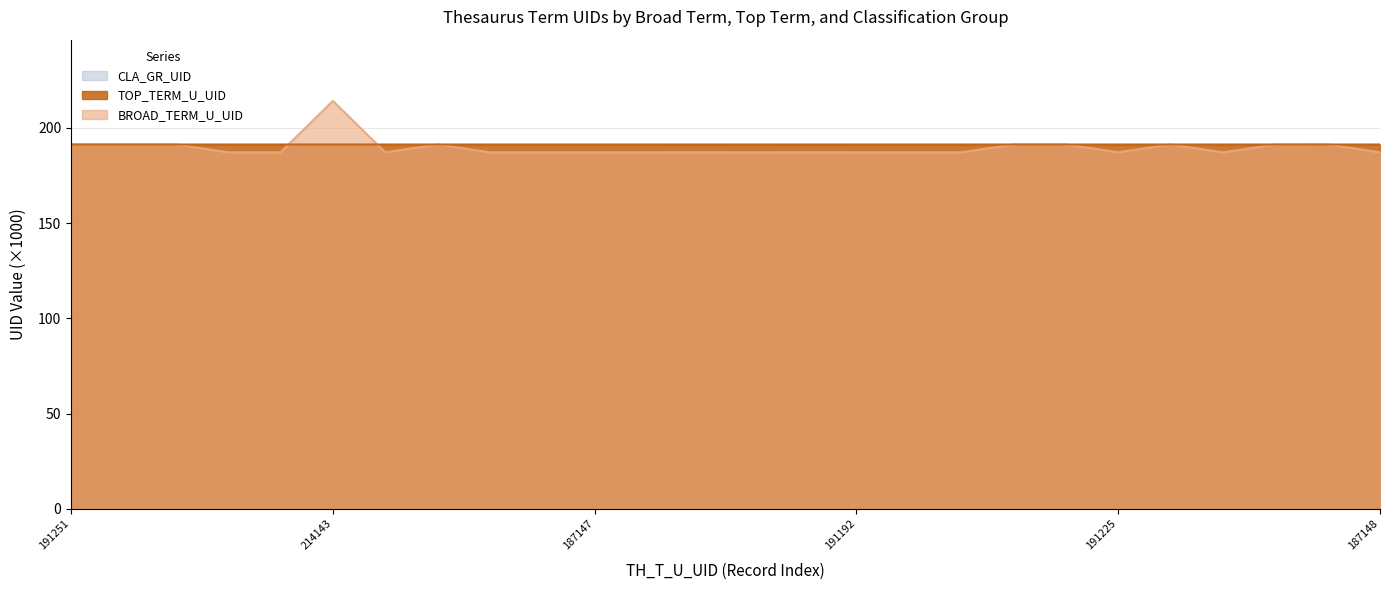

Which series has the widest spread of values?

BROAD_TERM_U_UID